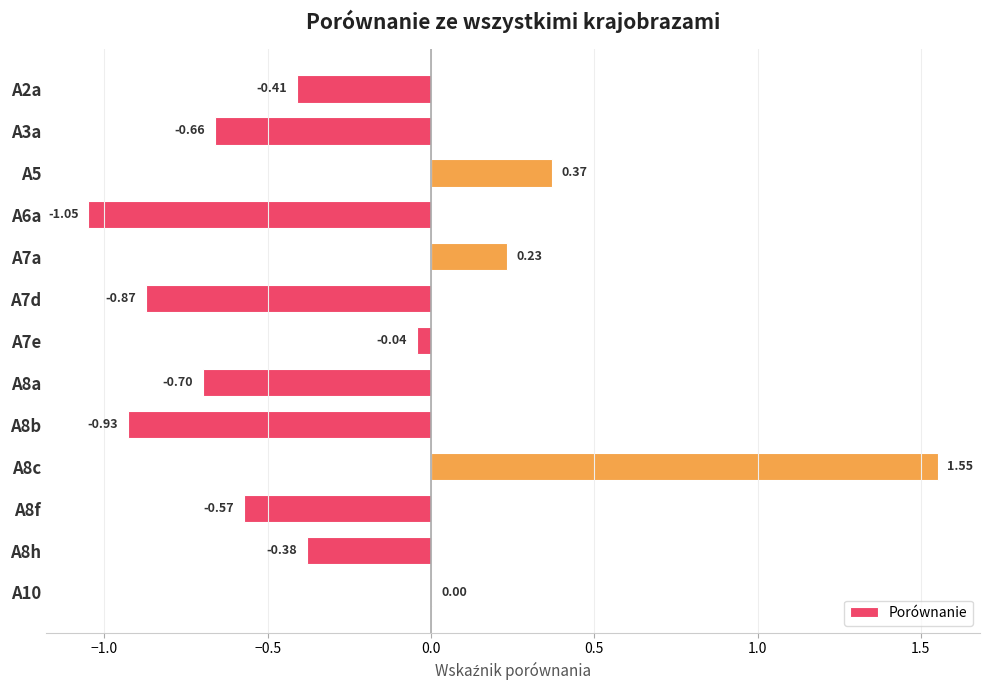

What is the change in value from A5 to A8c?

+1.2